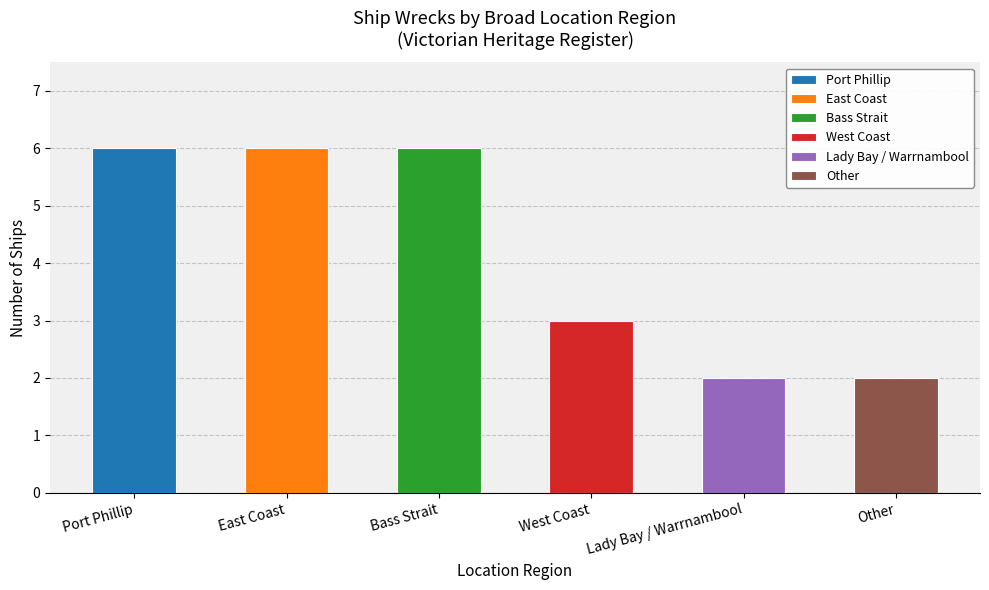

Count the number of categories in the chart.

6